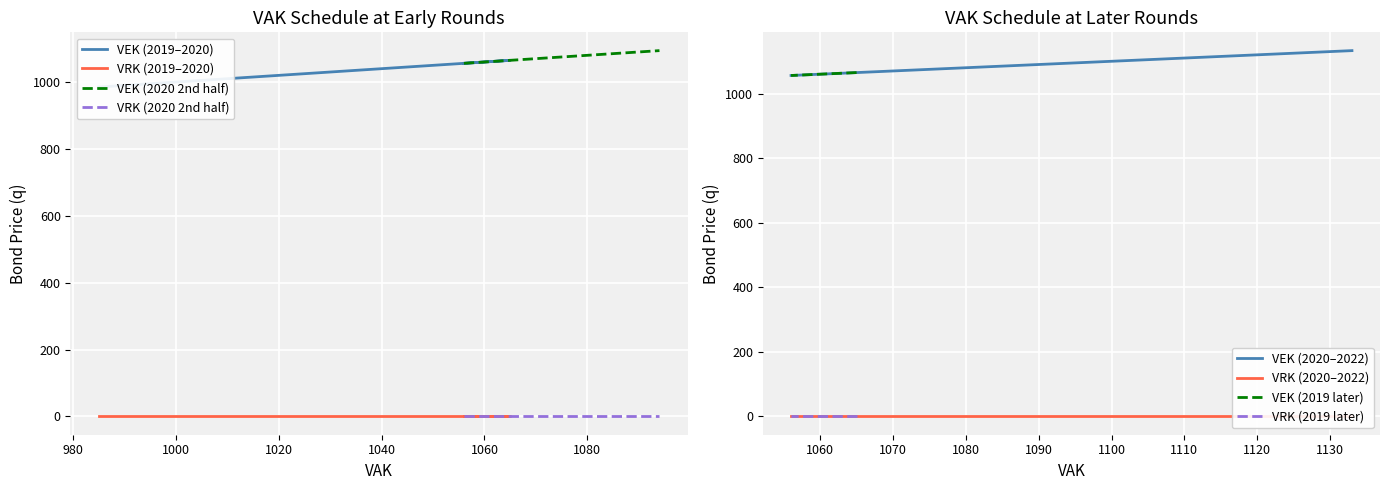

True or false: VEK and VRK cross at least once.

False